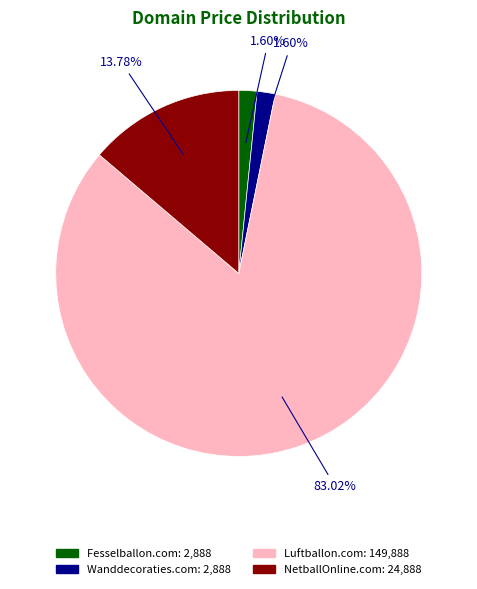

Is the sum of Luftballon.com and NetballOnline.com greater than half?

Yes